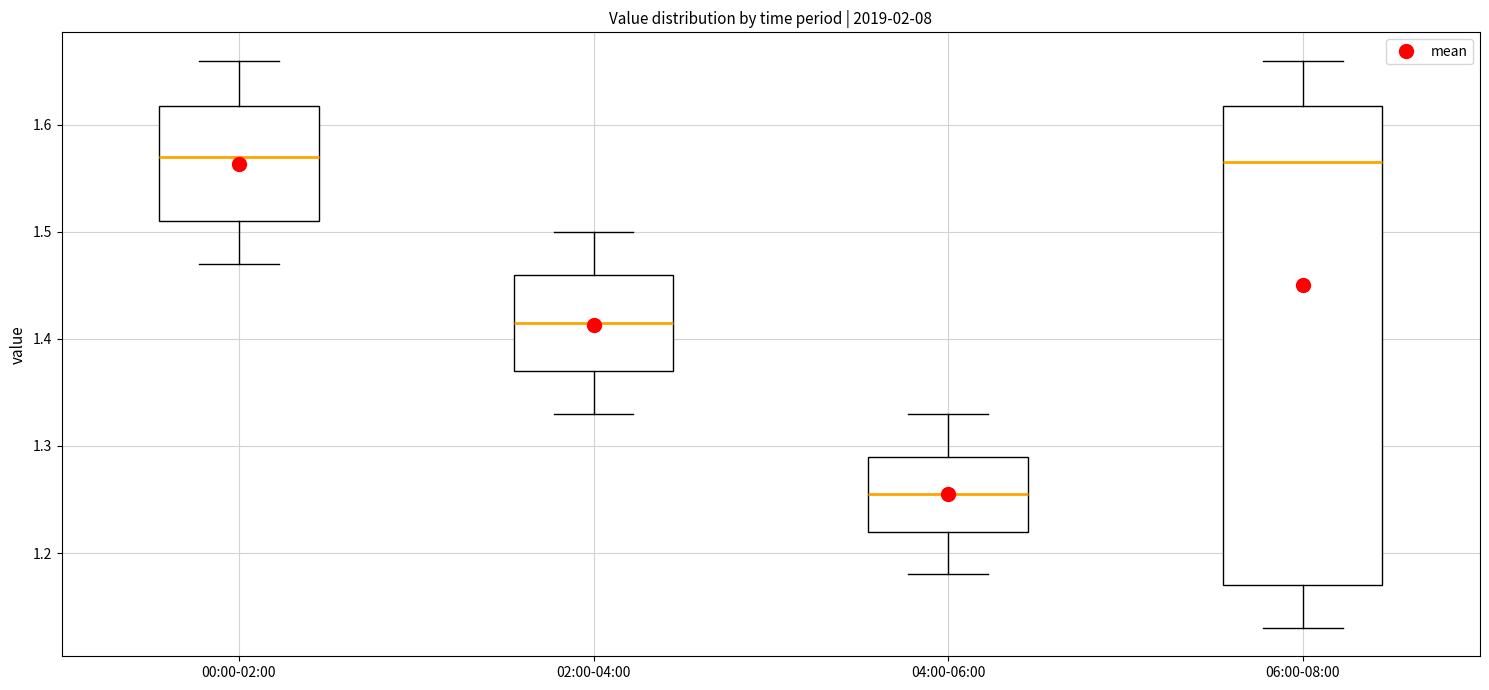

Where is the lower edge of the box for 02:00-04:00 on the y-axis? The values are not printed on the chart, so give them approximately, as read against the axis.

1.37